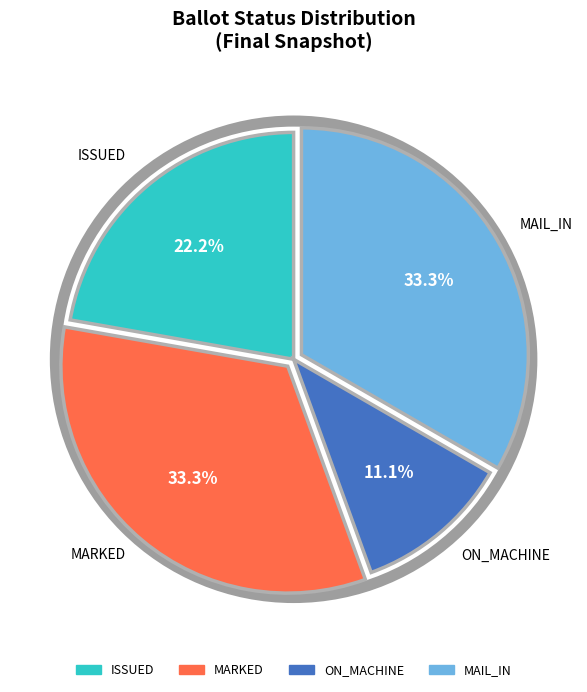

Does any single category account for the majority?

No